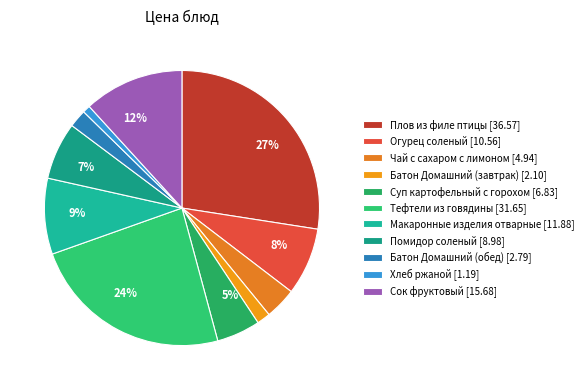

To the nearest percent, what is the combined percentage of Хлеб ржаной and Чай с сахаром с лимоном?

5%